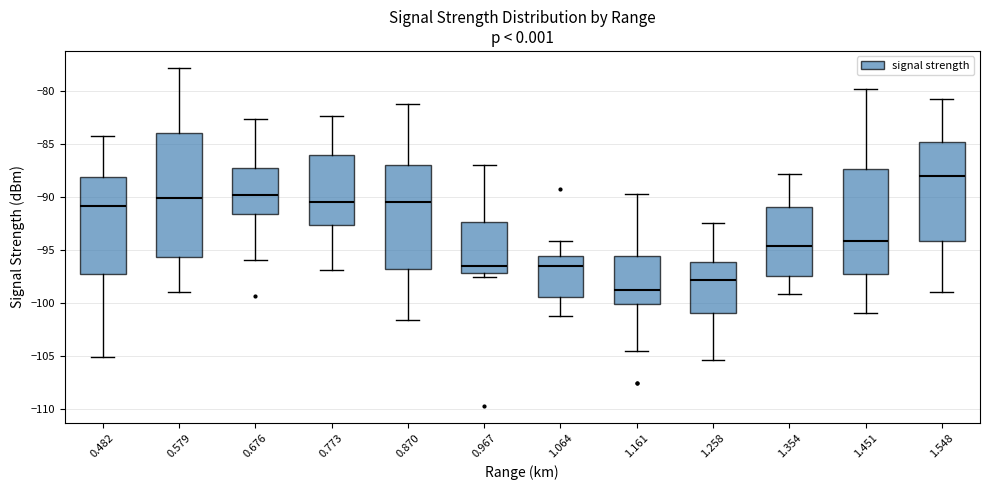

Where does the lower whisker of the box at x = 0.579 end on the y-axis? The values are not printed on the chart, so give them approximately, as read against the axis.

-99.0